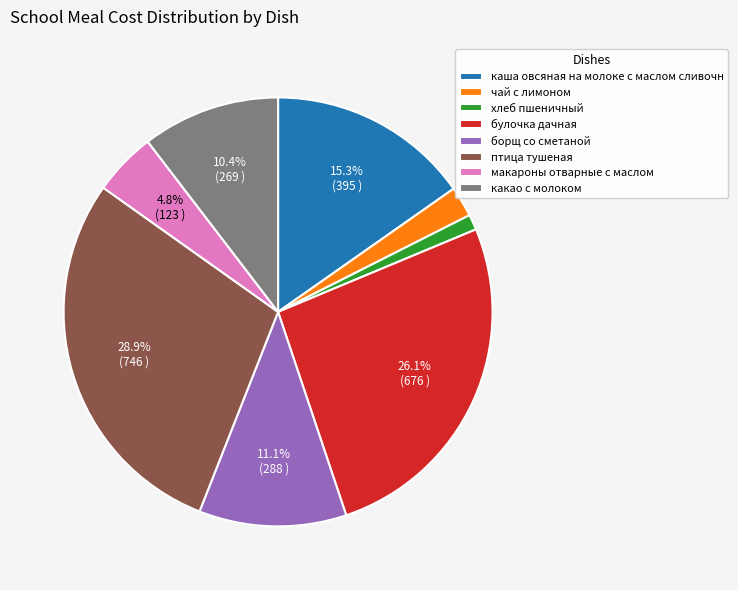

How many slices are in this pie chart?

8